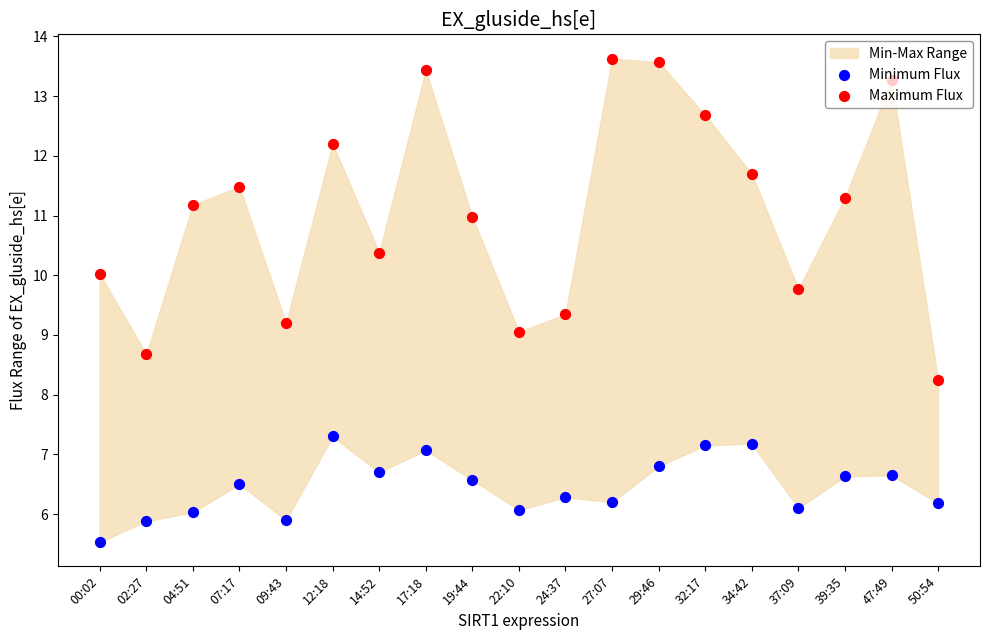

At how many categories does at least one series exceed 11?

10